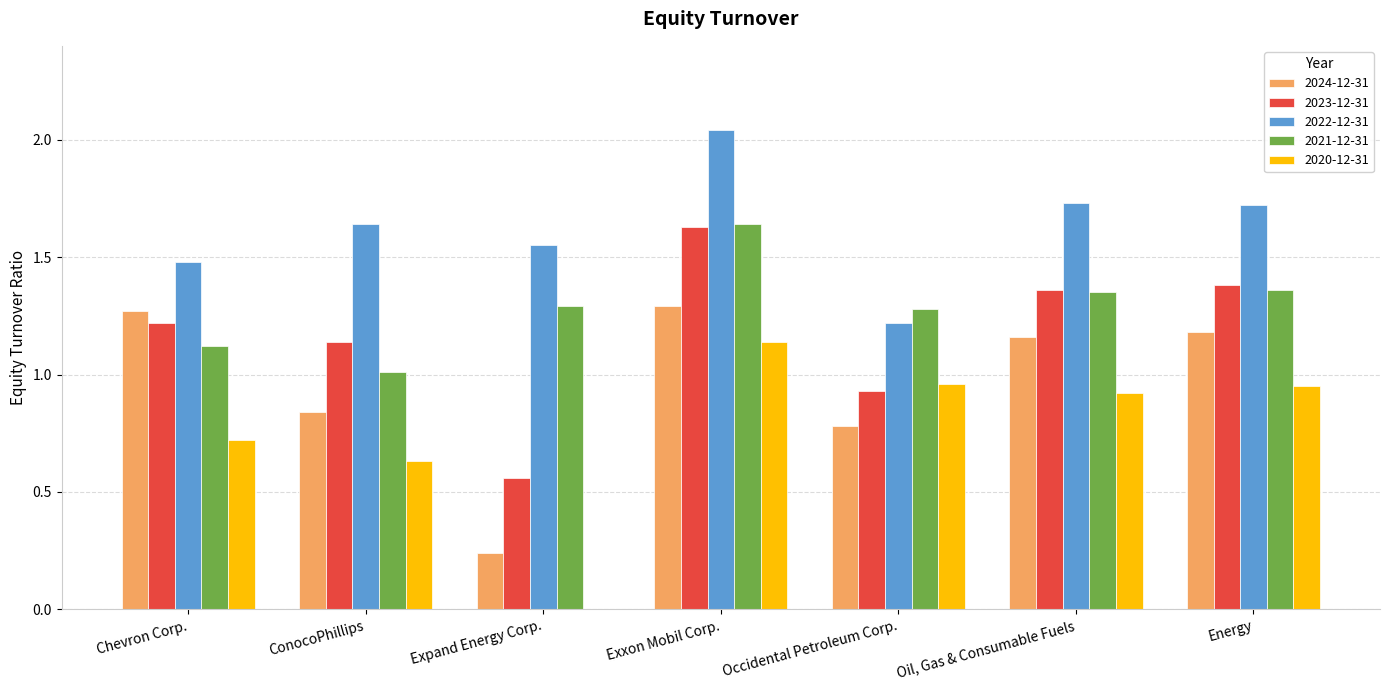

Is it true that 2024-12-31 equals 0.4 at Chevron Corp.?

False